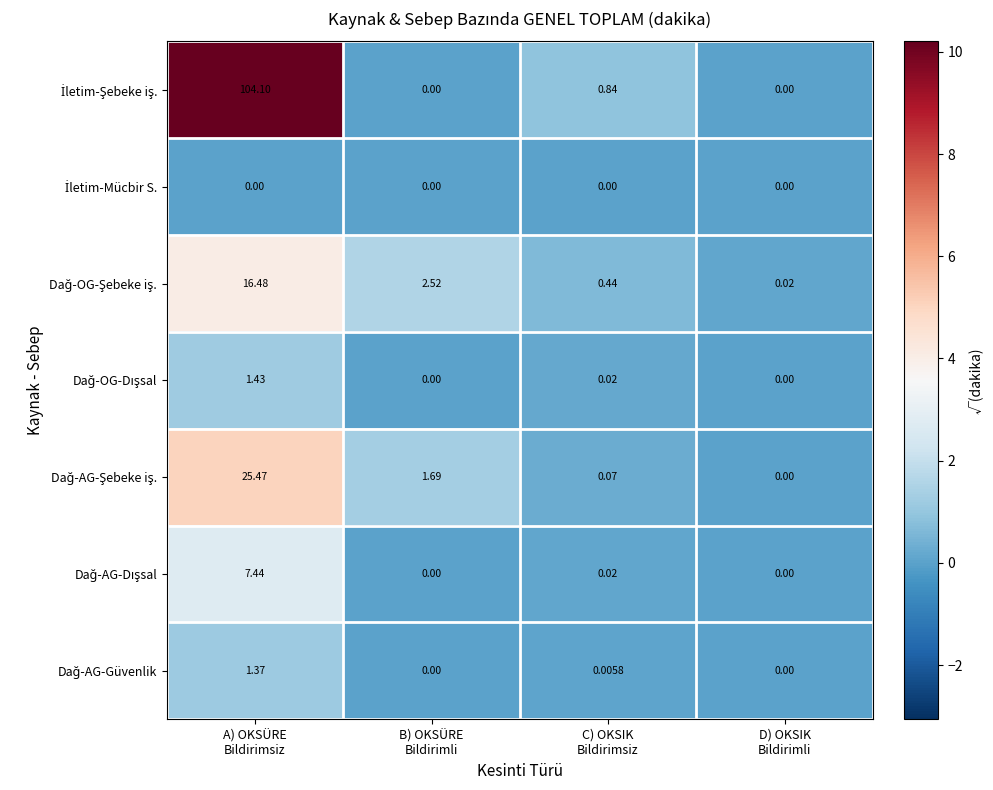

How many series are shown in this chart?

7